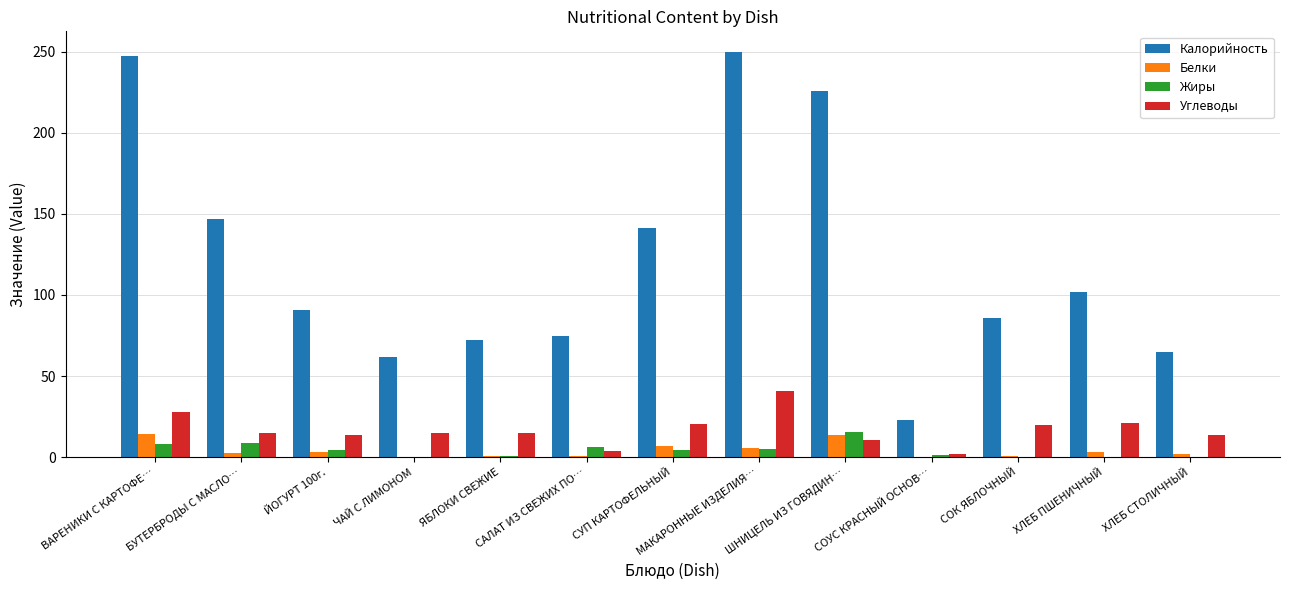

Which series has the widest spread of values?

Калорийность